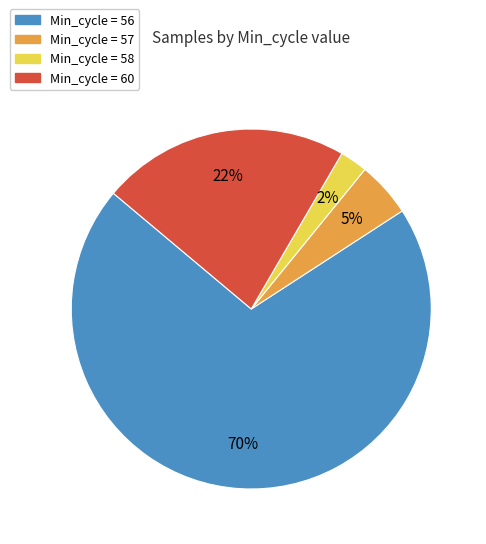

Is there a majority slice in this chart?

Yes